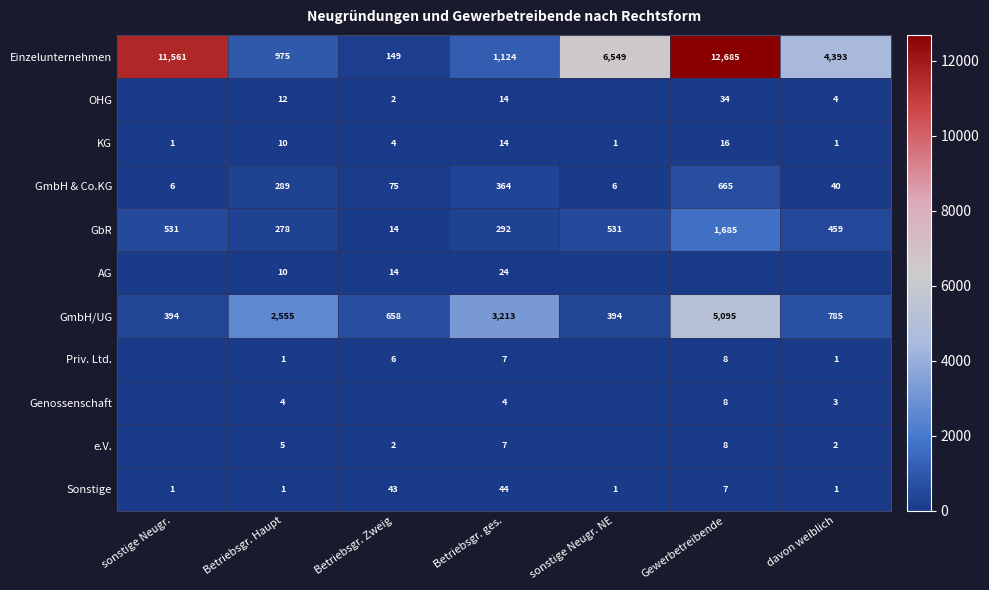

The GmbH/UG series shows 636 at sonstige Neugr.. True or false?

False